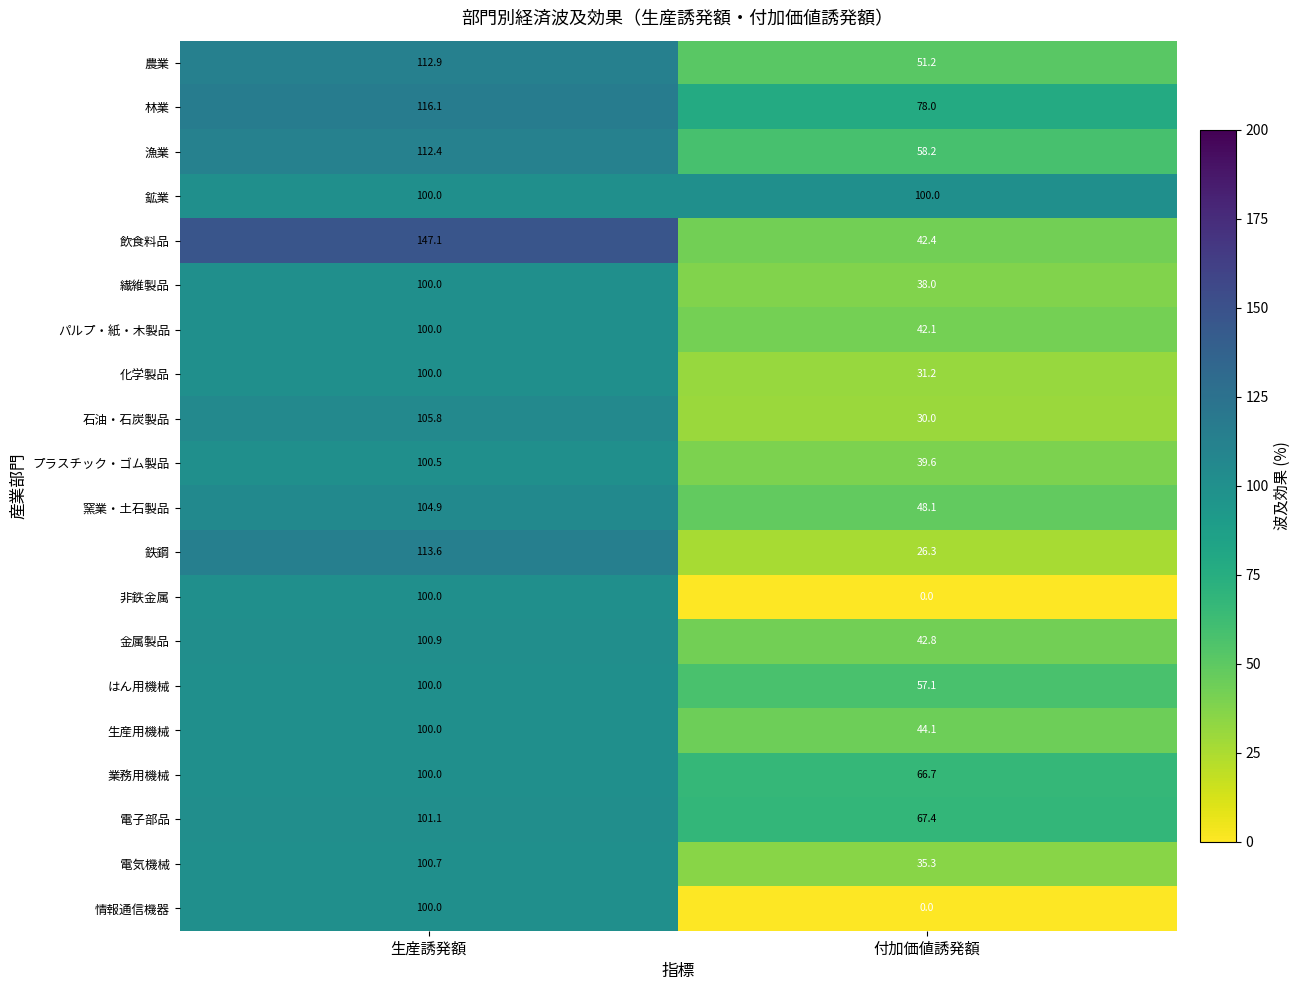

What is the sum of all パルプ・紙・木製品 values?

142.1